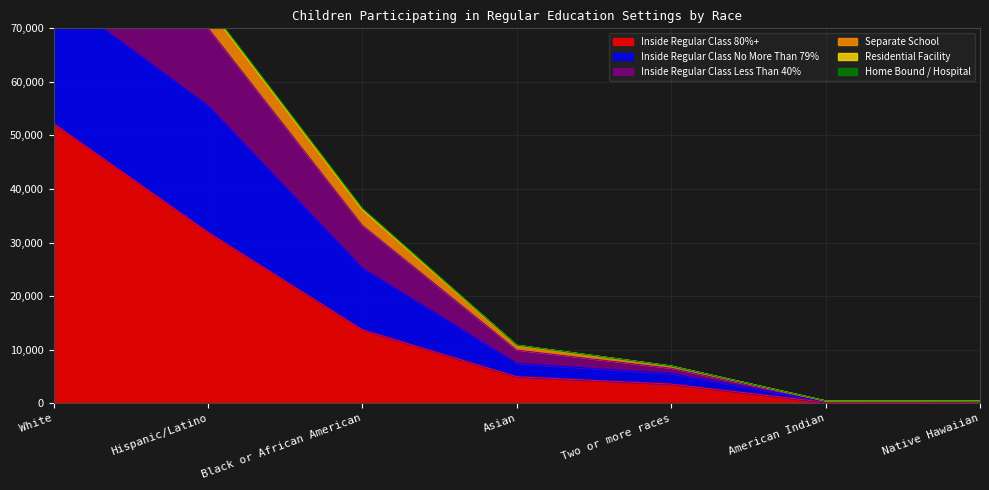

What position from the right is White?

7